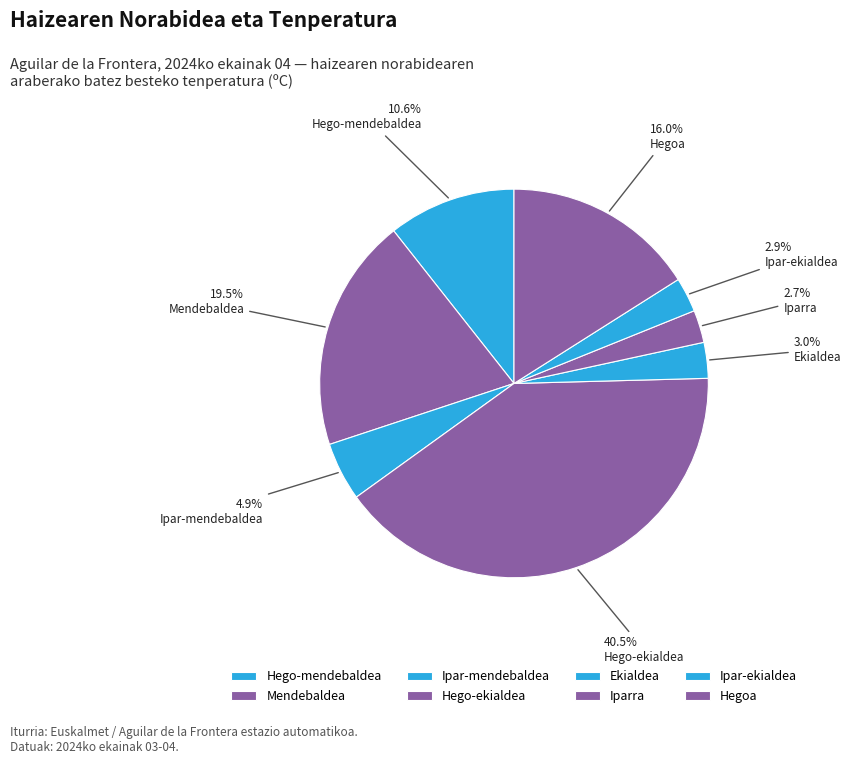

How many slices are in this pie chart?

8